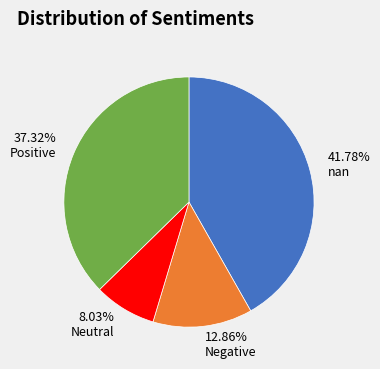

How many slices are in this pie chart?

4